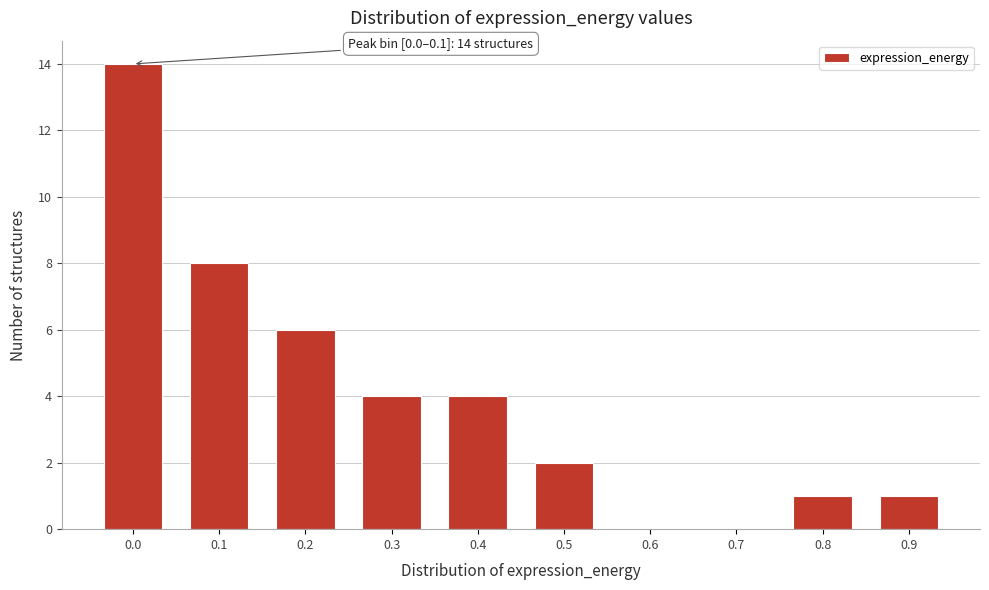

Reading right to left, transcribe all the data shown in this chart.

0.9=1	0.8=1	0.7=0	0.6=0	0.5=2	0.4=4	0.3=4	0.2=6	0.1=8	0.0=14